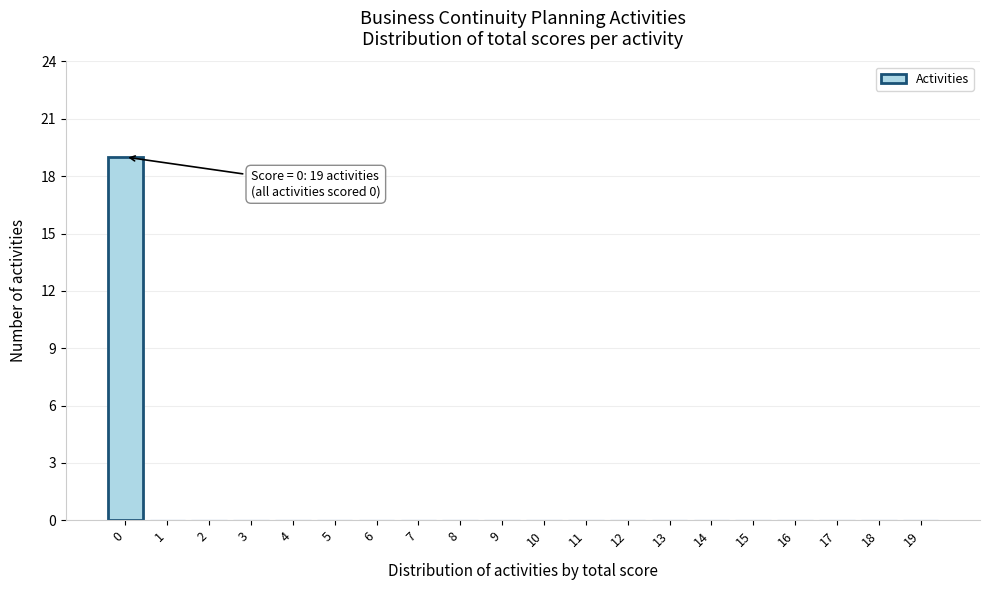

Reading left to right, list all the values displayed in this chart.

0=19	1=0	2=0	3=0	4=0	5=0	6=0	7=0	8=0	9=0	10=0	11=0	12=0	13=0	14=0	15=0	16=0	17=0	18=0	19=0